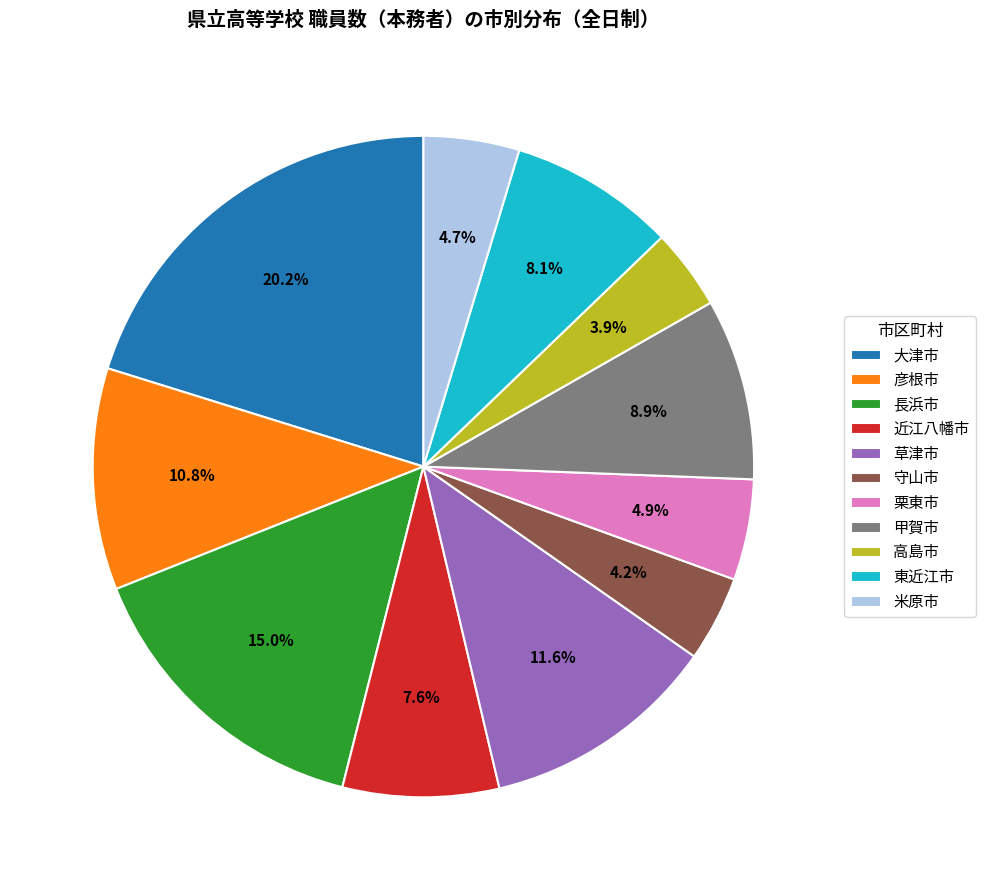

Does any single category account for the majority?

No